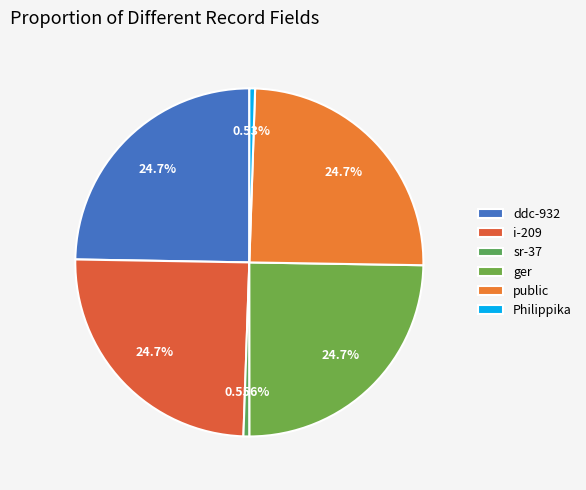

What percentage is the ger slice, to the nearest percent?

25%